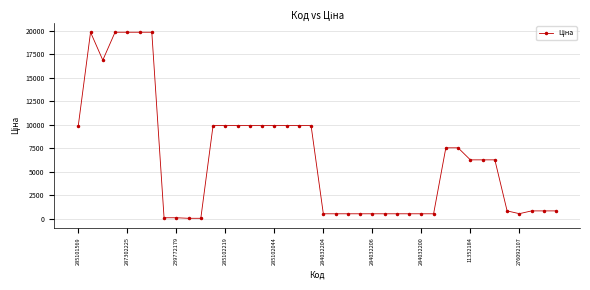

What is the maximum value shown in the chart?

19831.1